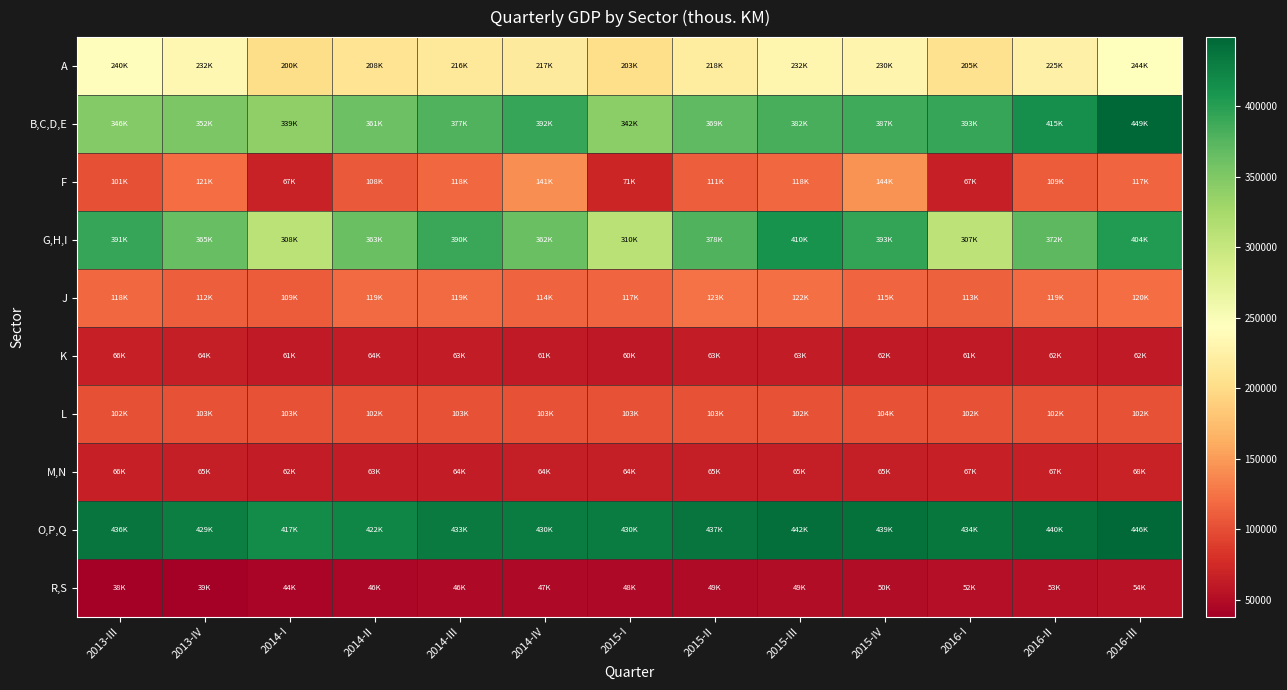

How many distinct data groups are displayed?

10